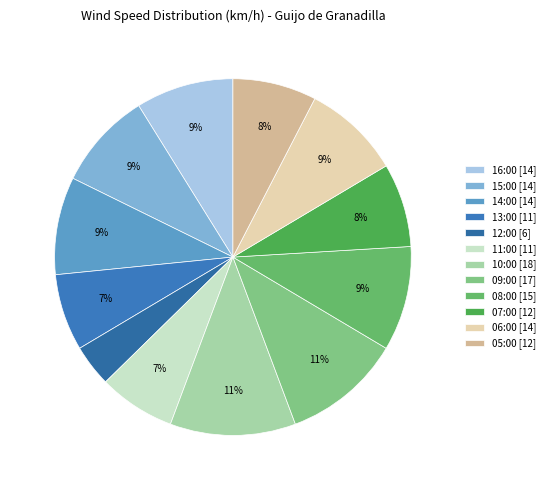

Count the number of slices in the pie.

12